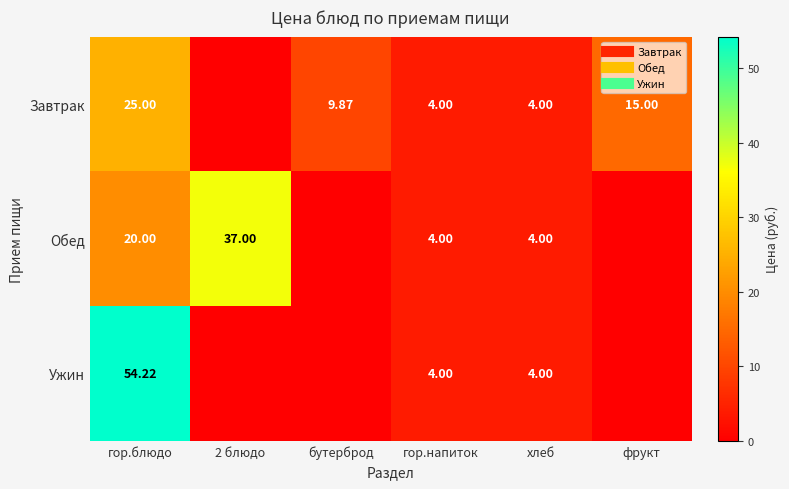

Which series changed the most between бутерброд and гор.напиток?

Завтрак